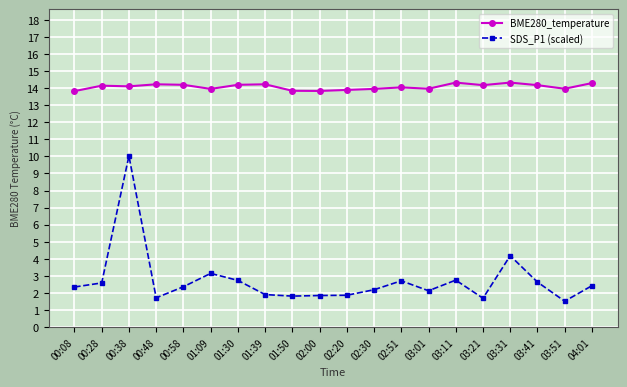

The SDS_P1 (scaled) series shows 4.3 at 03:41. True or false?

False